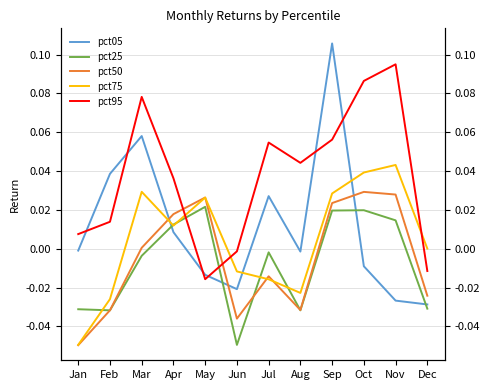

Reading left to right, extract all data points from this chart.

pct05: Jan=-0.0	Feb=0.0	Mar=0.1	Apr=0.0	May=-0.0	Jun=-0.0	Jul=0.0	Aug=-0.0	Sep=0.1	Oct=-0.0	Nov=-0.0	Dec=-0.0
pct25: Jan=-0.0	Feb=-0.0	Mar=-0.0	Apr=0.0	May=0.0	Jun=-0.0	Jul=-0.0	Aug=-0.0	Sep=0.0	Oct=0.0	Nov=0.0	Dec=-0.0
pct50: Jan=-0.0	Feb=-0.0	Mar=0.0	Apr=0.0	May=0.0	Jun=-0.0	Jul=-0.0	Aug=-0.0	Sep=0.0	Oct=0.0	Nov=0.0	Dec=-0.0
pct75: Jan=-0.0	Feb=-0.0	Mar=0.0	Apr=0.0	May=0.0	Jun=-0.0	Jul=-0.0	Aug=-0.0	Sep=0.0	Oct=0.0	Nov=0.0	Dec=0.0
pct95: Jan=0.0	Feb=0.0	Mar=0.1	Apr=0.0	May=-0.0	Jun=-0.0	Jul=0.1	Aug=0.0	Sep=0.1	Oct=0.1	Nov=0.1	Dec=-0.0